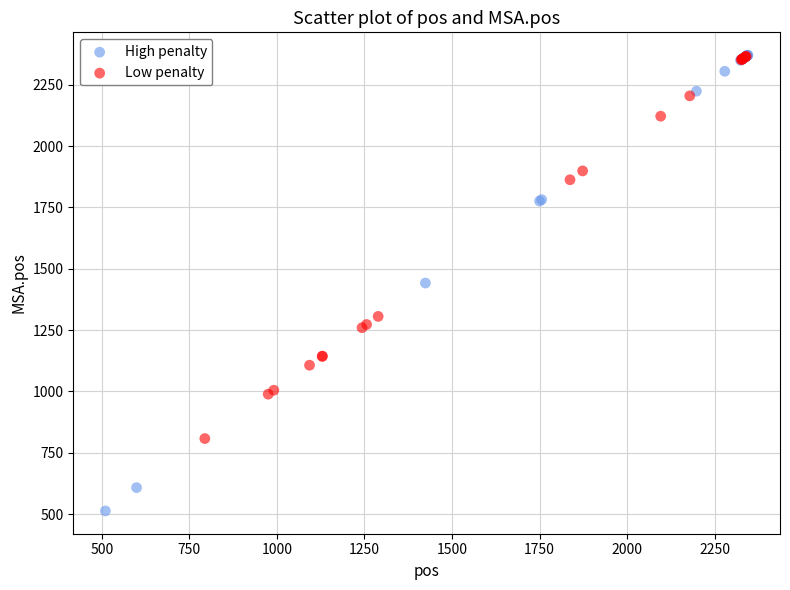

Which series has the largest Y range (max minus min)?

High penalty